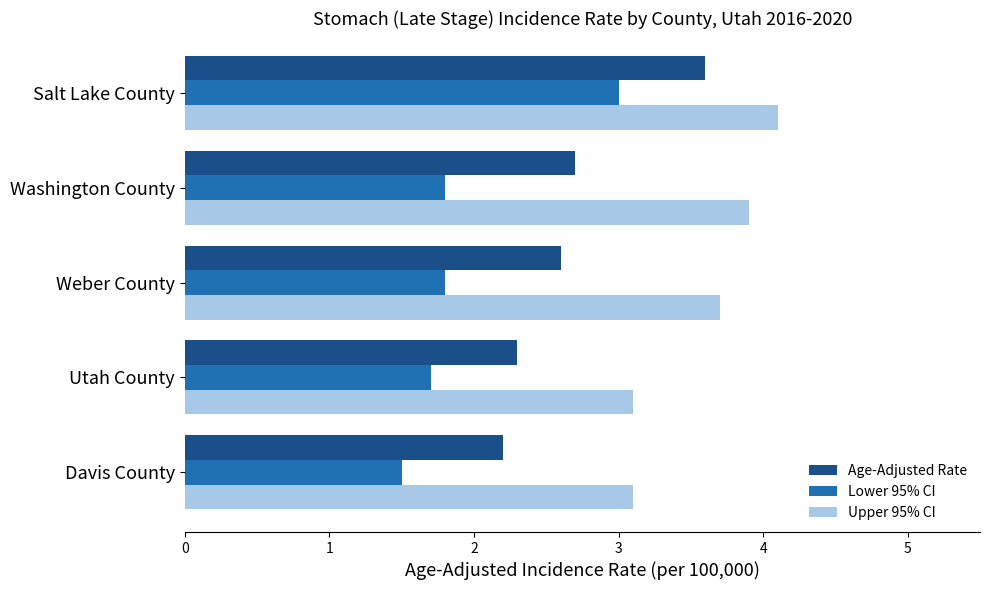

The value of Age-Adjusted Rate at Davis County is 3.1. True or false?

False